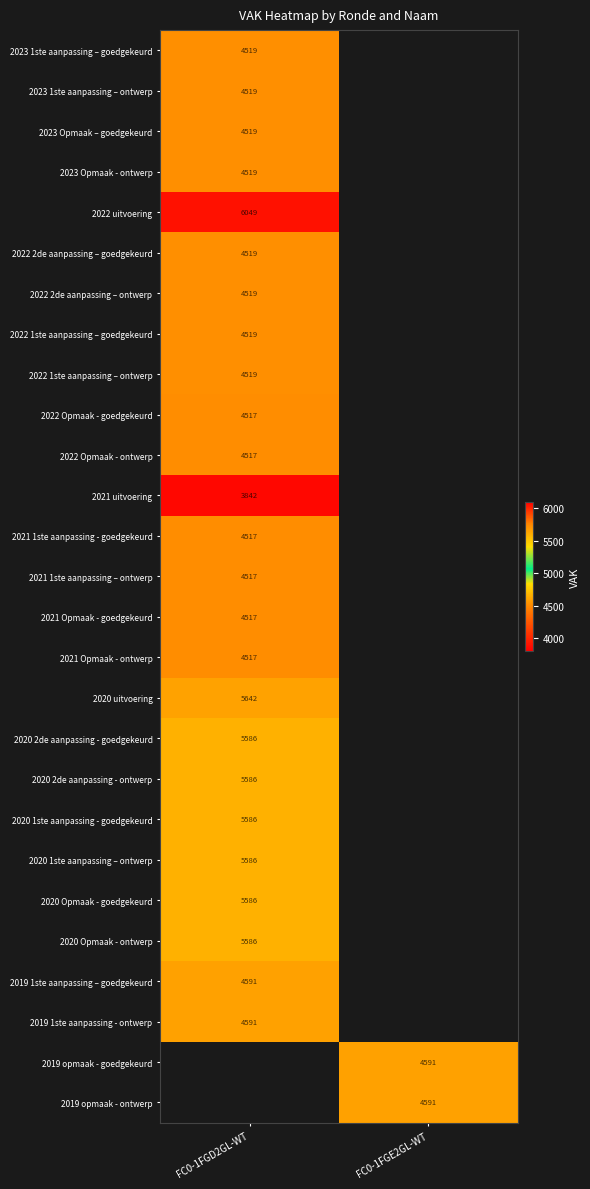

The value of 2021 Opmaak - ontwerp at FC0-1FGD2GL-WT is 7267. True or false?

False